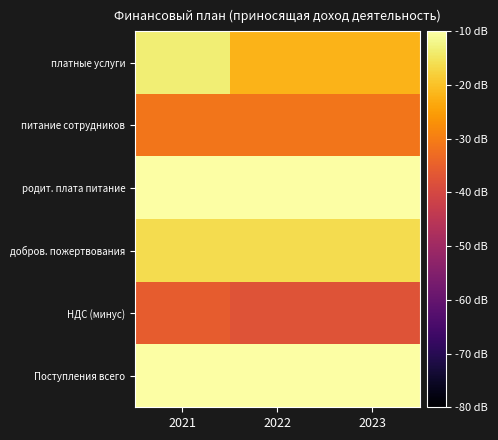

At which category is the sum across all series the highest?

2021